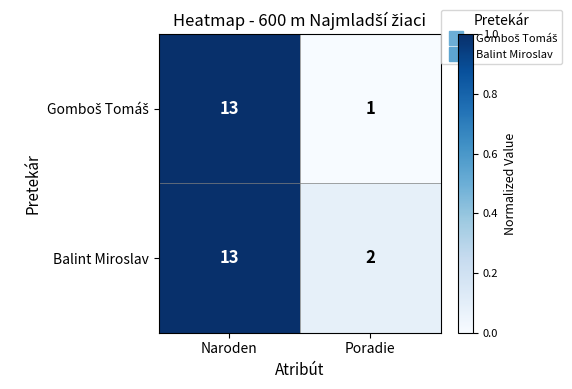

What is the difference between the Balint Miroslav values at Poradie and Naroden?

11